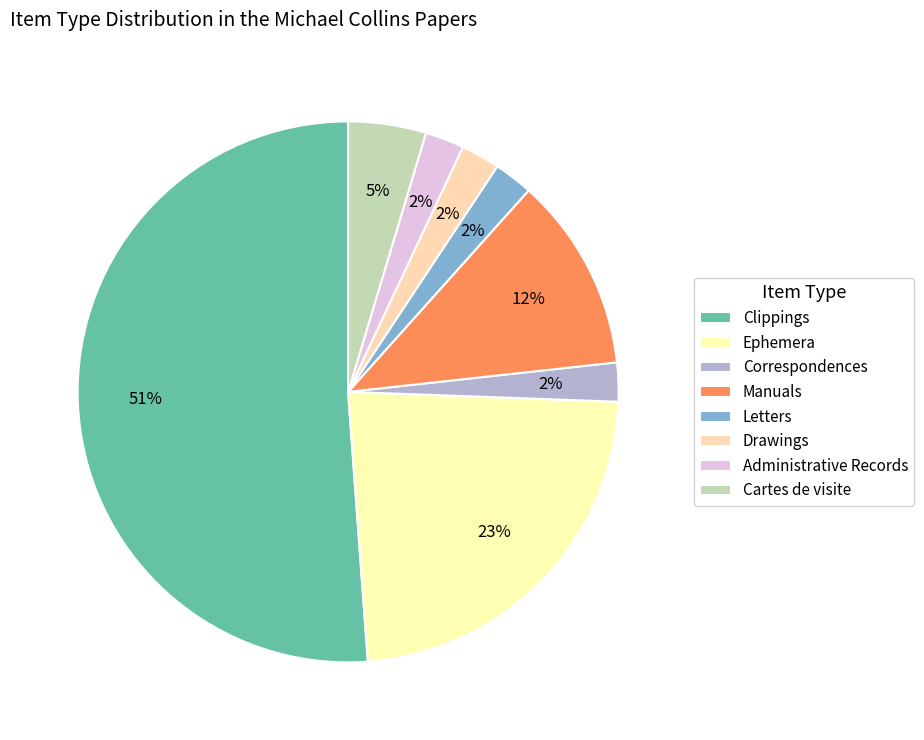

True or false: Ephemera accounts for 13% of the total.

False